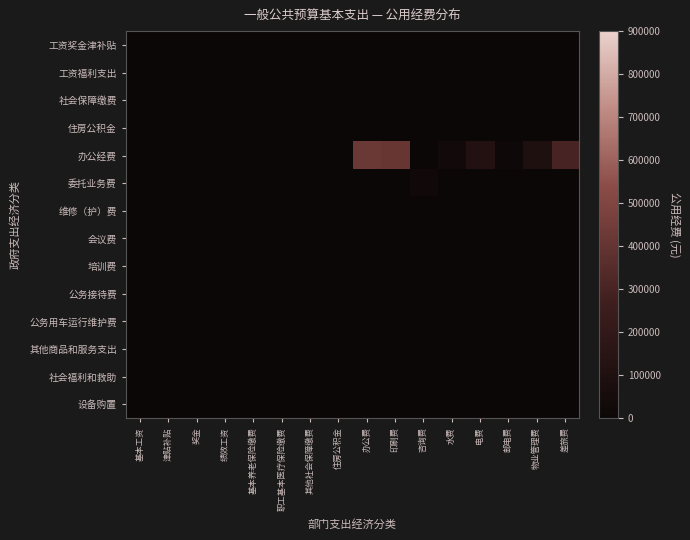

At which category does the chart reach its minimum across all series?

基本工资